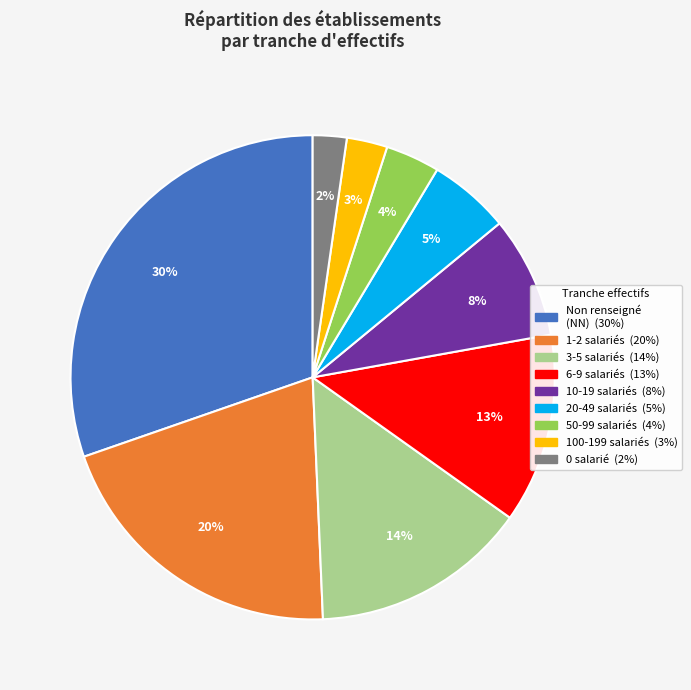

To the nearest percent, what is the difference between the largest and smallest slice percentages?

28%